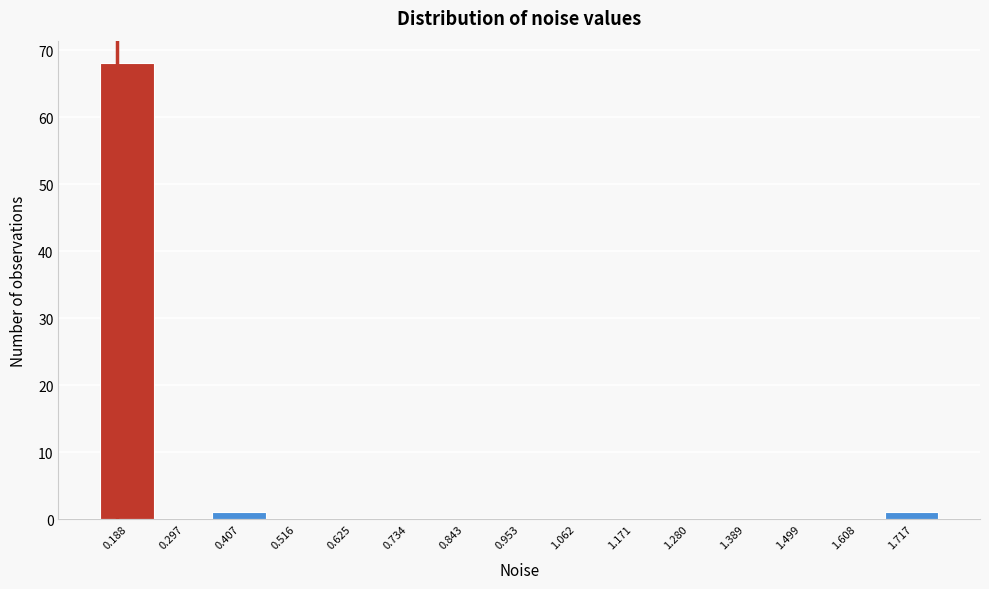

Reading right to left, list all the values displayed in this chart.

1.717=1	1.608=0	1.499=0	1.389=0	1.280=0	1.171=0	1.062=0	0.953=0	0.843=0	0.734=0	0.625=0	0.516=0	0.407=1	0.297=0	0.188=68